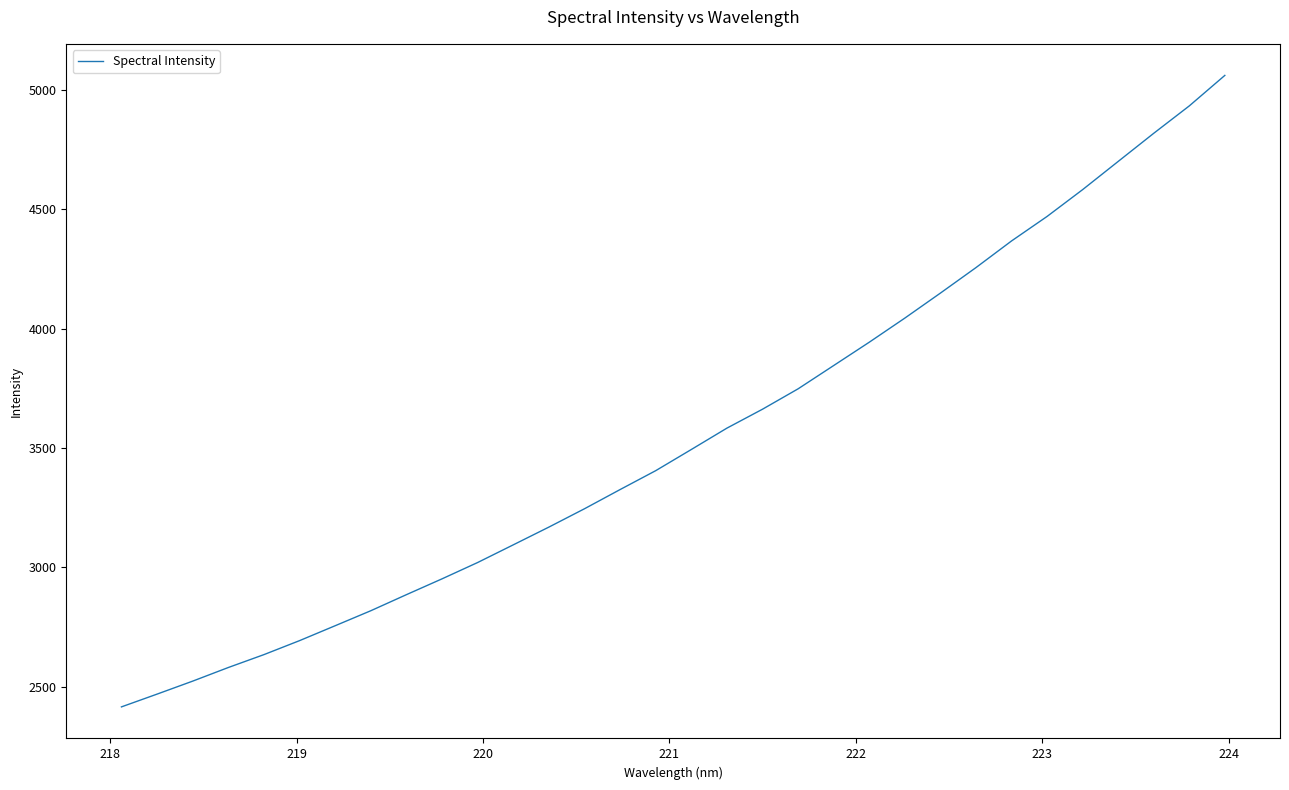

What is the sum of all values?

113647.8